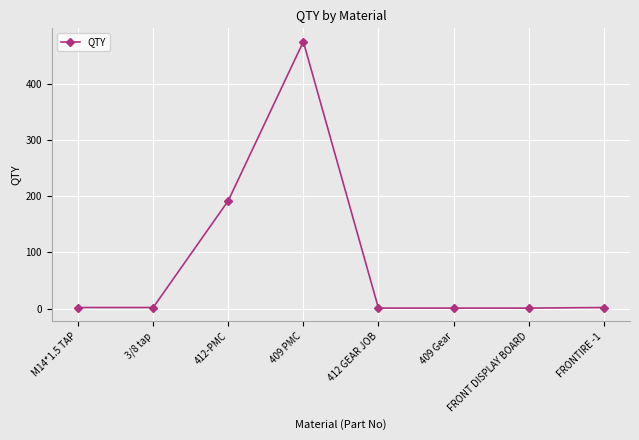

What is the difference between the maximum and minimum values?

474